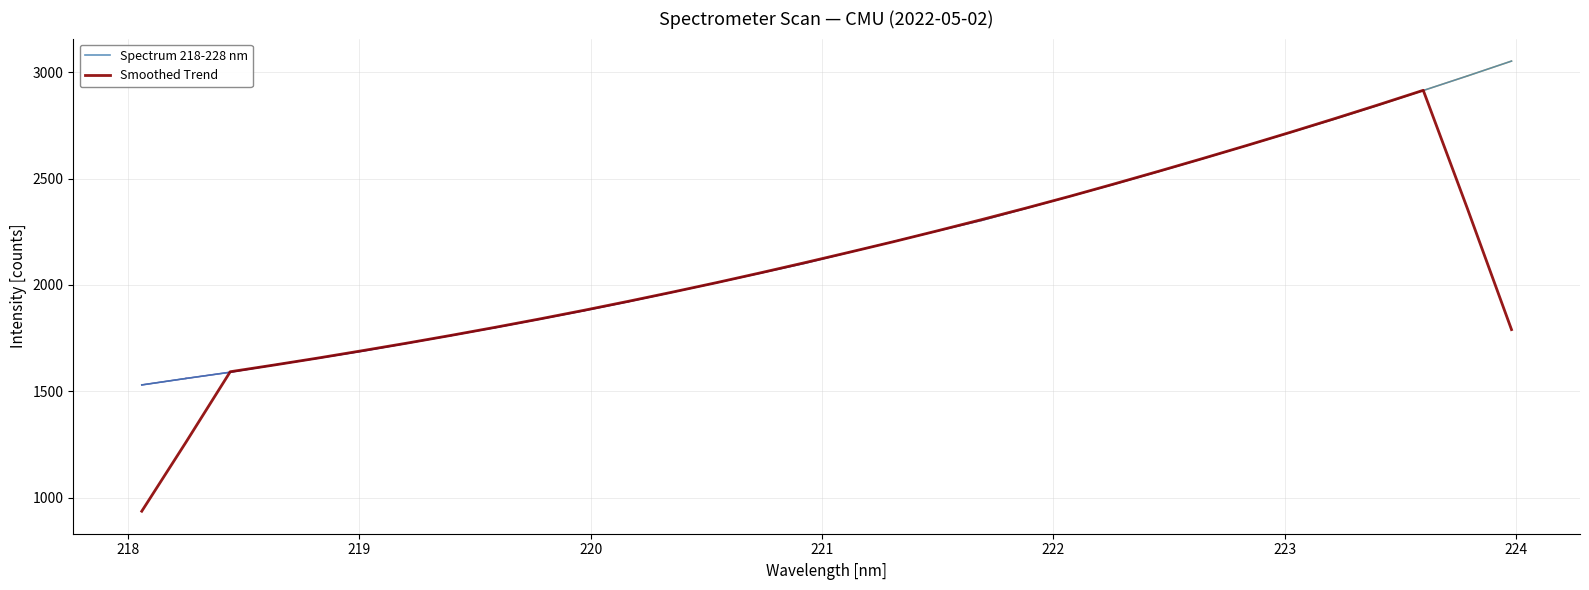

List the series in order of their peak value, lowest first.

Smoothed Trend, Spectrum 218-228 nm